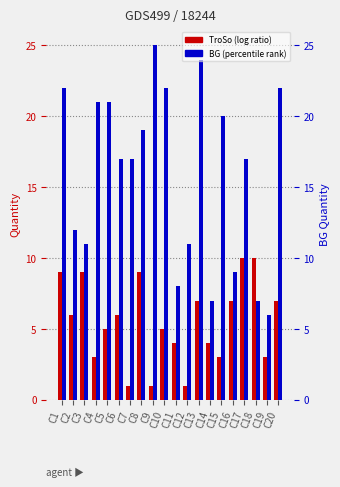

What are all the series names shown in the legend?

TroSo, BG